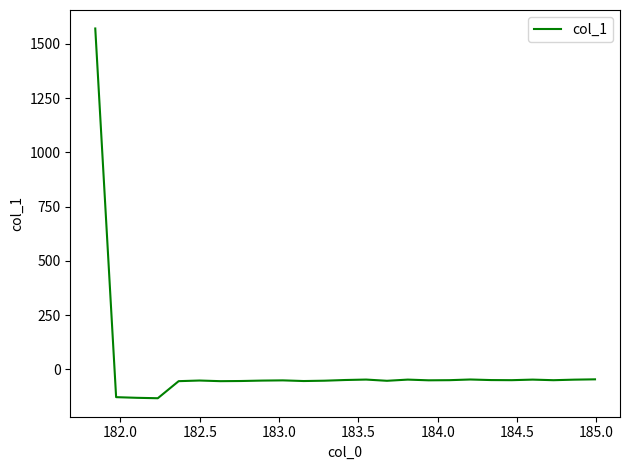

What is the smallest value displayed?

-132.8